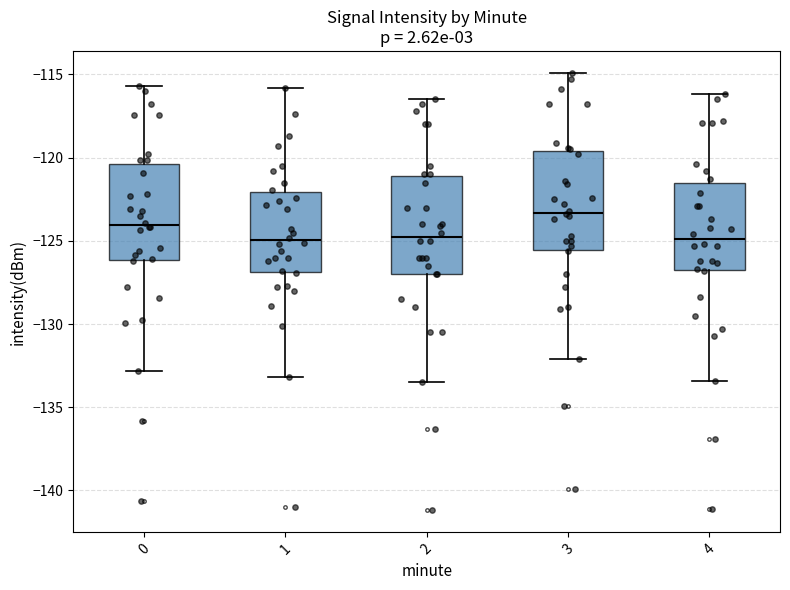

Where does the median line of the box at x = 0 sit on the y-axis? The values are not printed on the chart, so give them approximately, as read against the axis.

-124.0